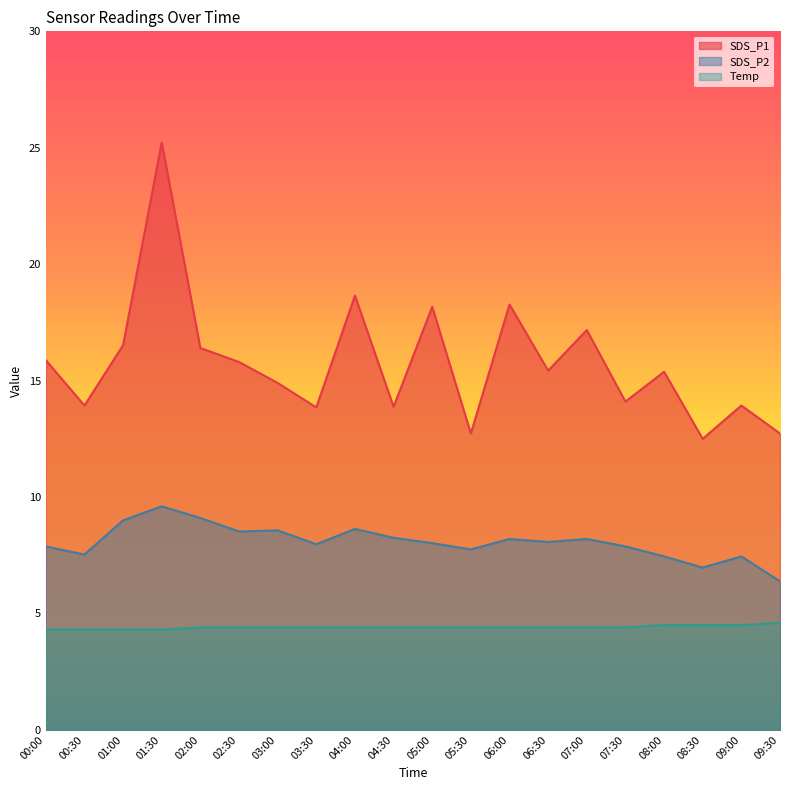

How many distinct data groups are displayed?

3